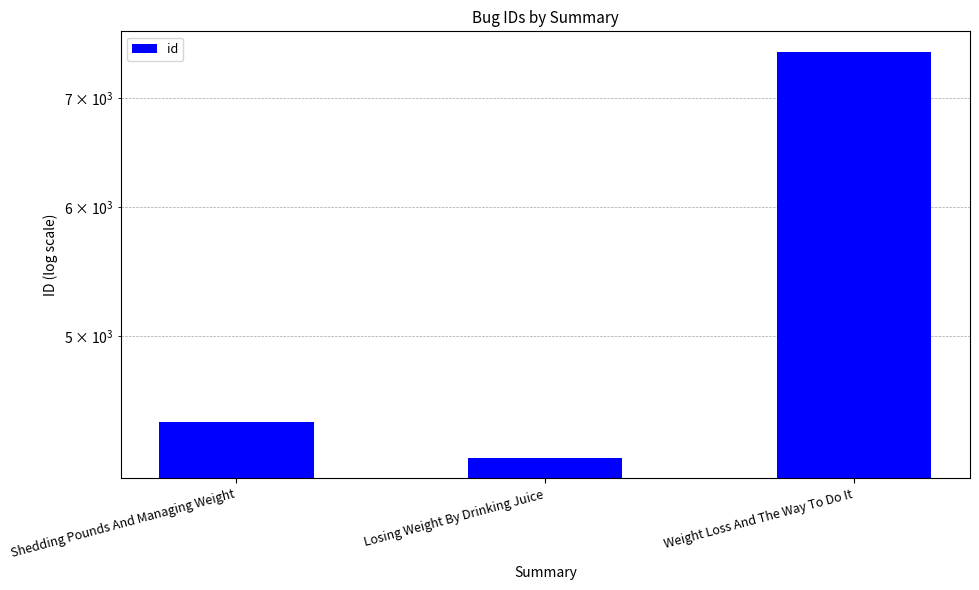

What is the value of the 2nd bar from the left?

4208